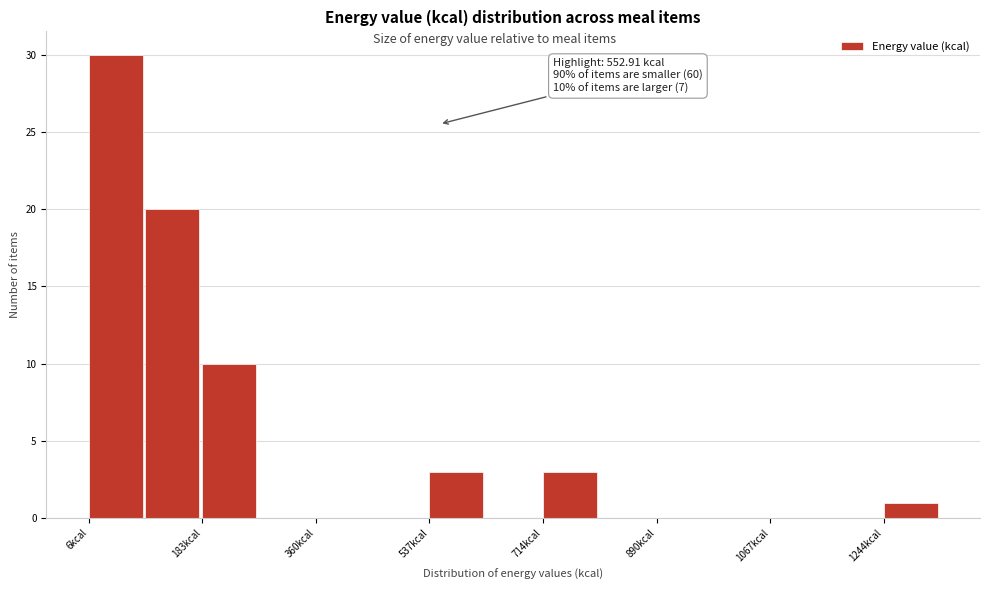

Over which range of the x-axis is the bar tallest?

0 to 100